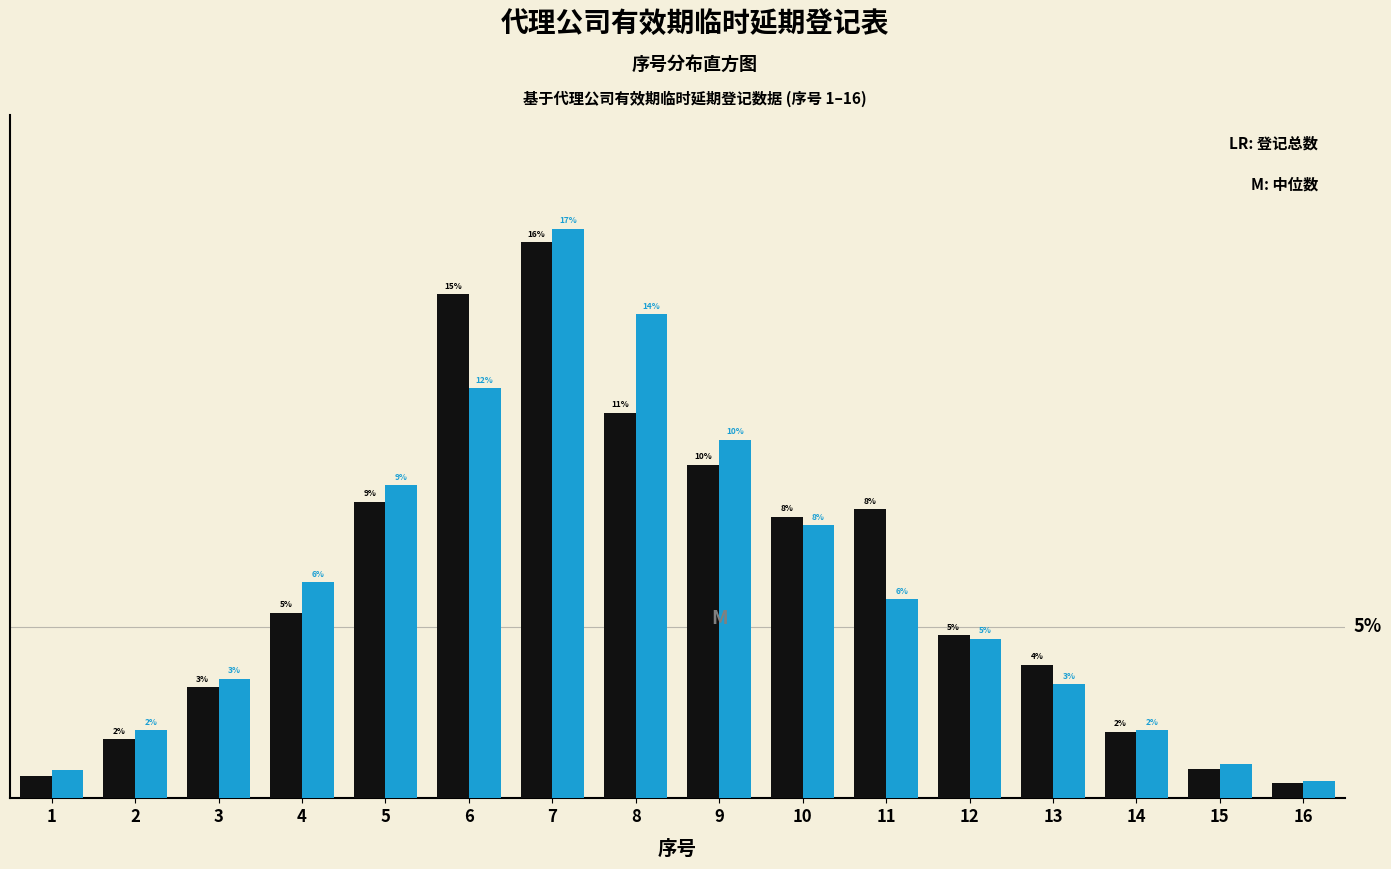

Does the chart contain any negative values?

No